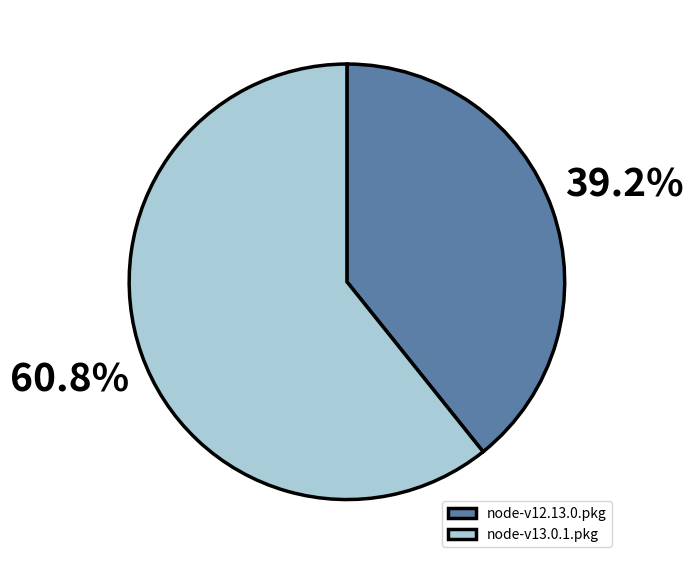

Does any single category account for the majority?

Yes